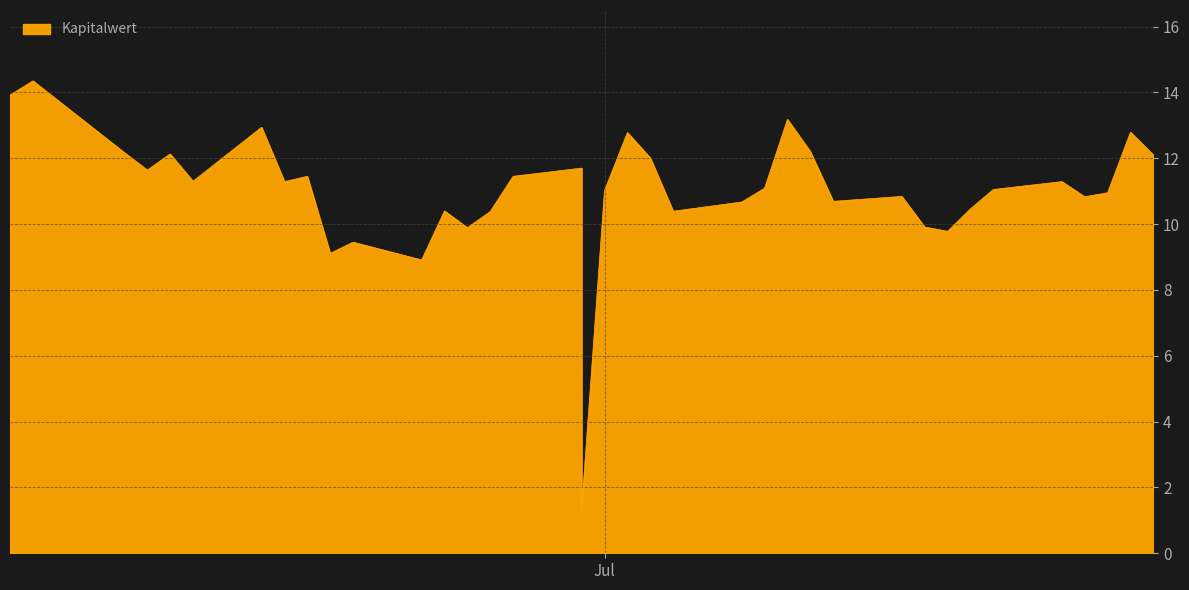

True or false: Anpassungsschwelle has more than 1 points higher than both neighbors.

True